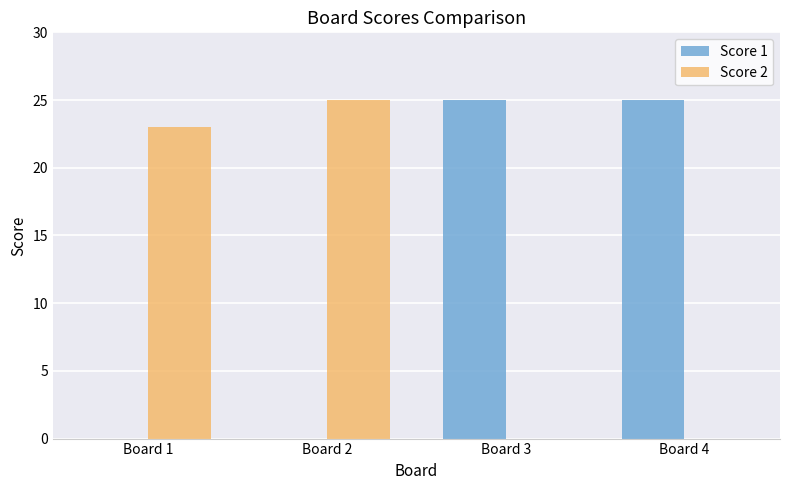

What are all the series names shown in the legend?

Score 1, Score 2